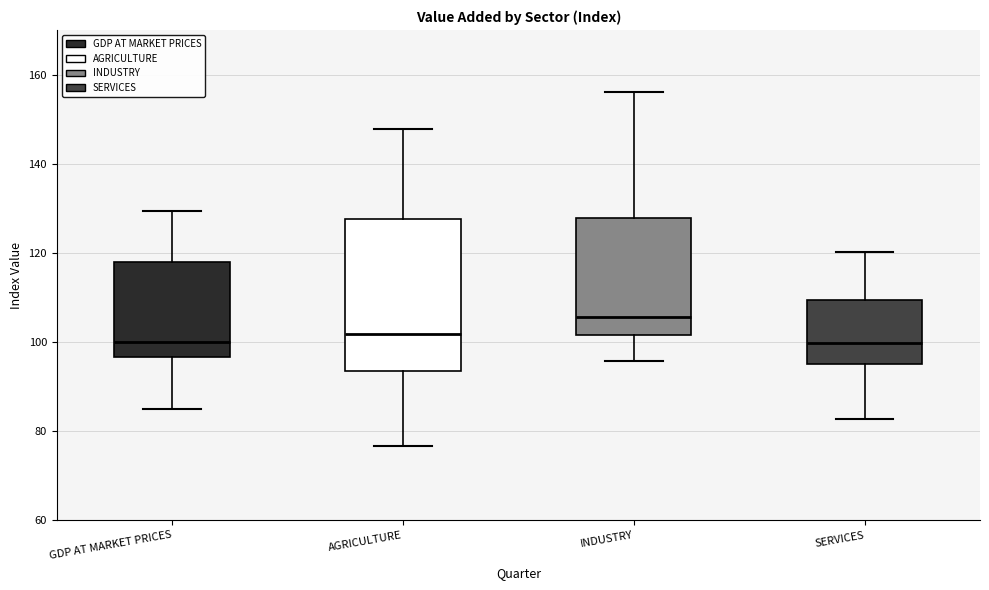

Where does the lower whisker of the box for INDUSTRY end on the y-axis? The values are not printed on the chart, so give them approximately, as read against the axis.

96